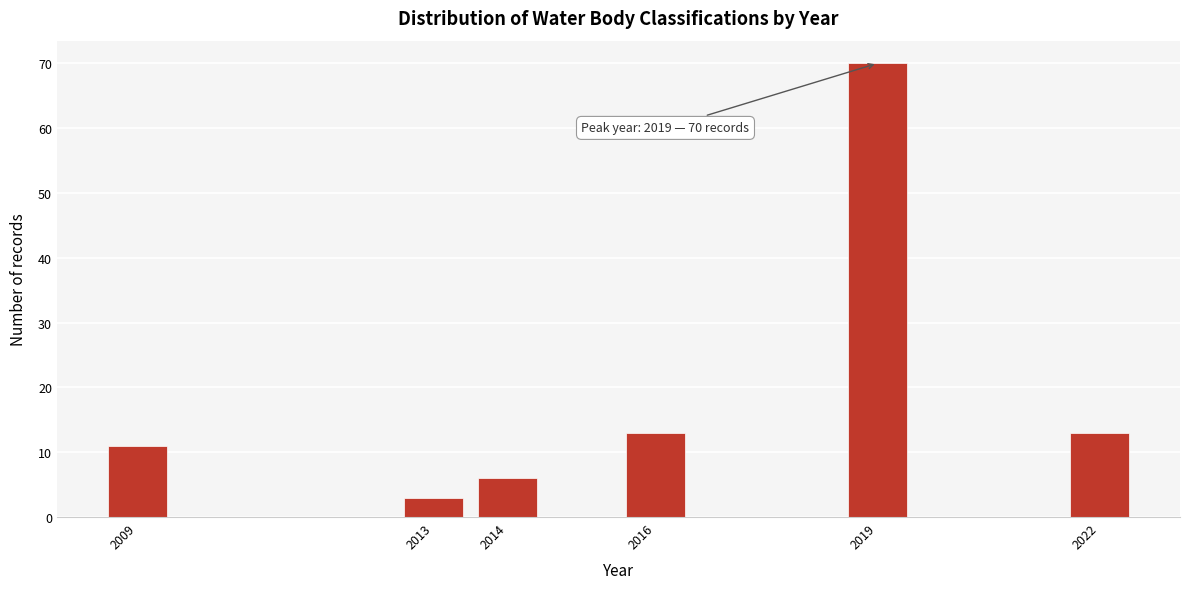

Reading left to right, extract all data points from this chart.

2009=11	2013=3	2014=6	2016=13	2019=70	2022=13